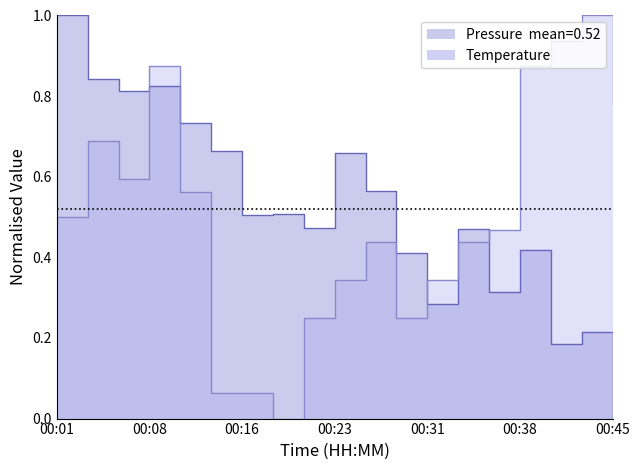

Between 00:08 and 00:21, which series saw the biggest shift?

temperature